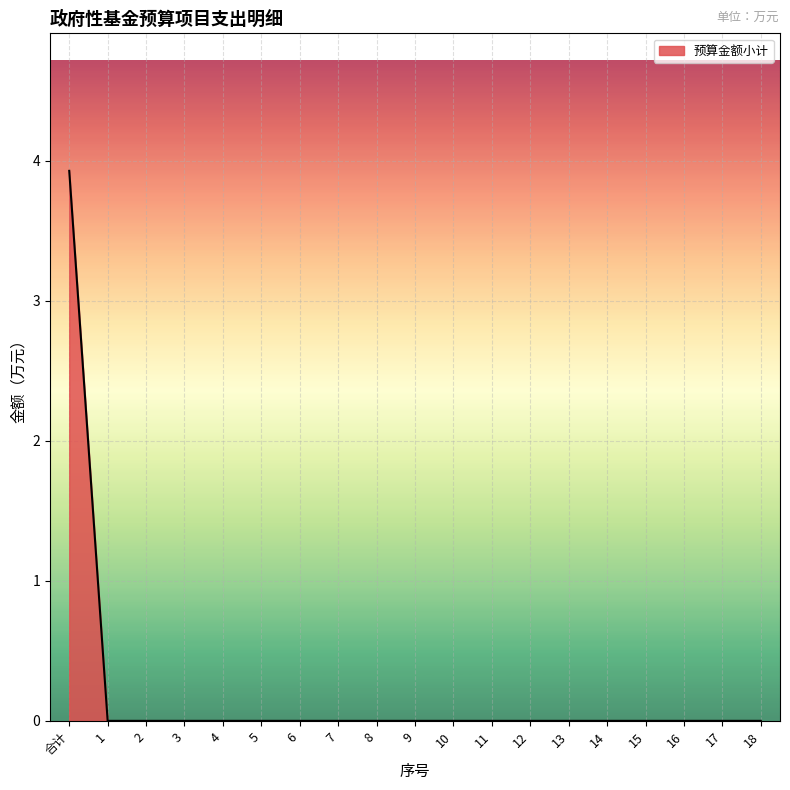

Count the values in the range 0 to 1.

18